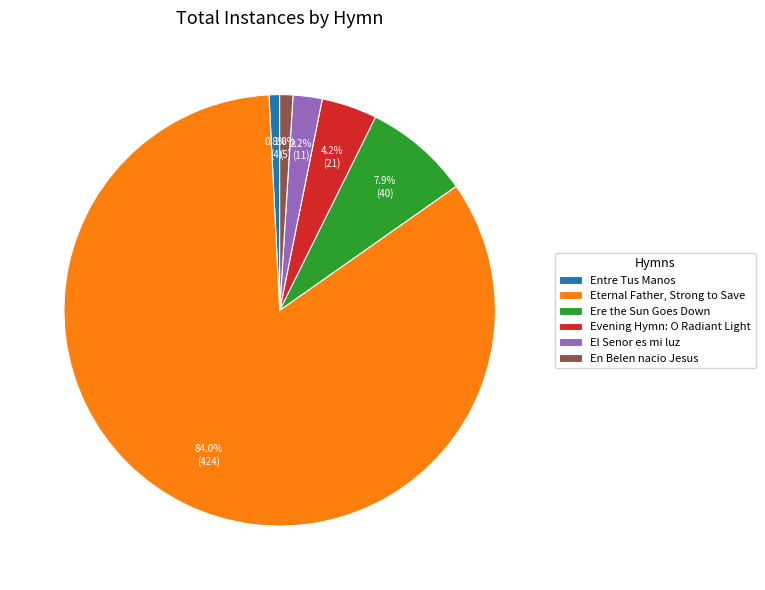

How much of the chart is everything except Entre Tus Manos?

99.2%